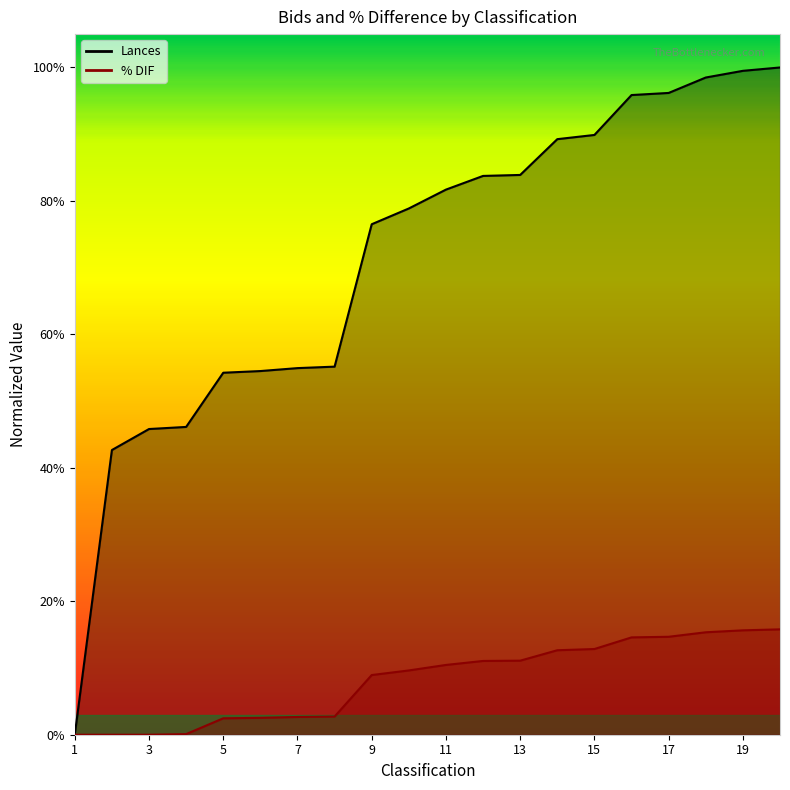

What is the total value across all series at 17?

1.1